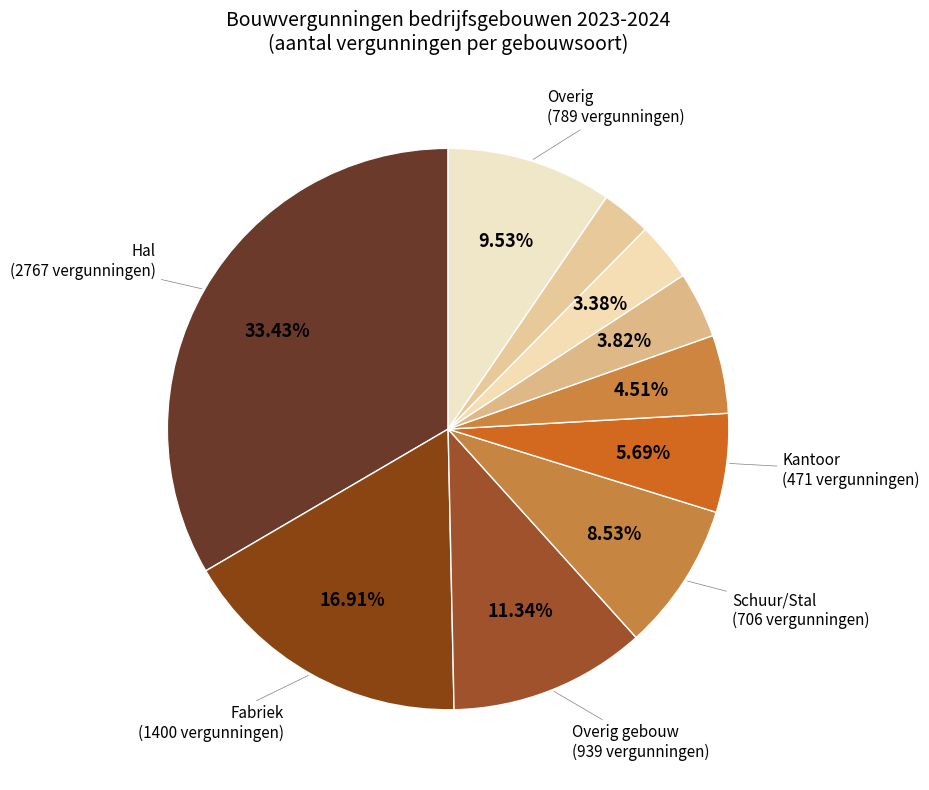

Which category has the smallest portion of the pie?

Legkippenhok